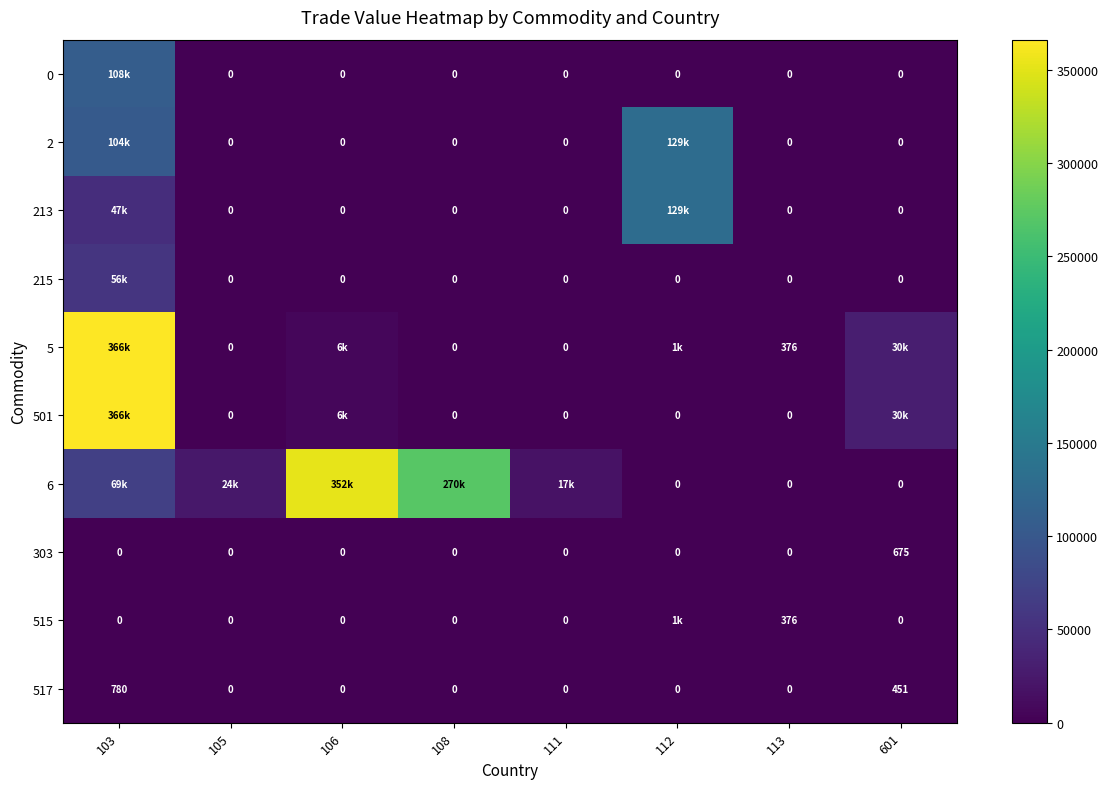

Count the 517 values in the range 0 to 451.

7